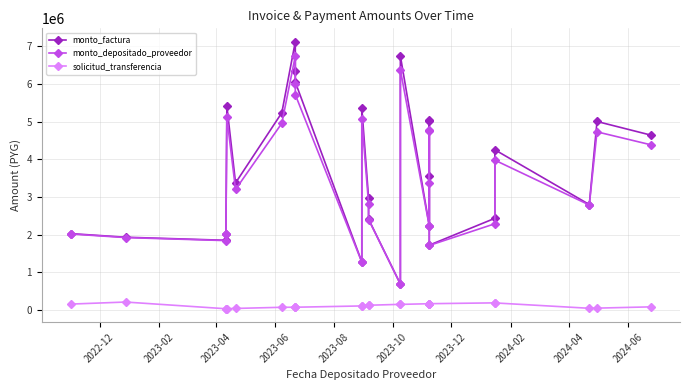

At how many categories does at least one series exceed 2365182?

18